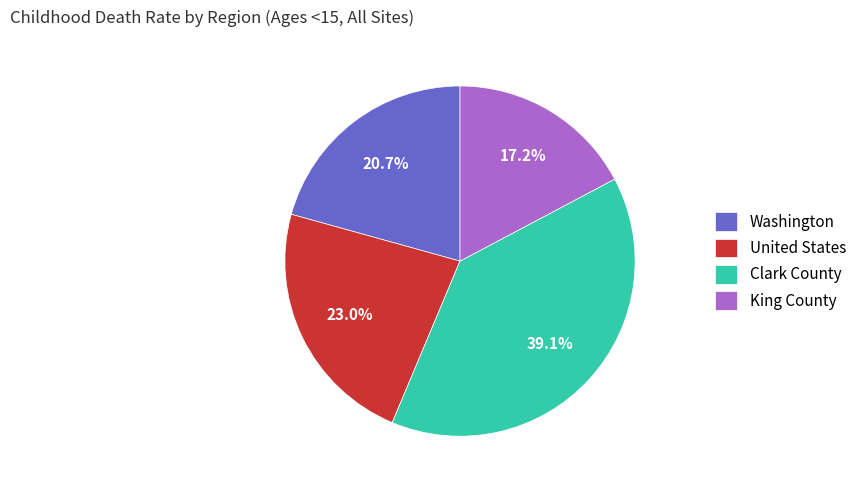

What percentage is NOT represented by Washington?

79.3%